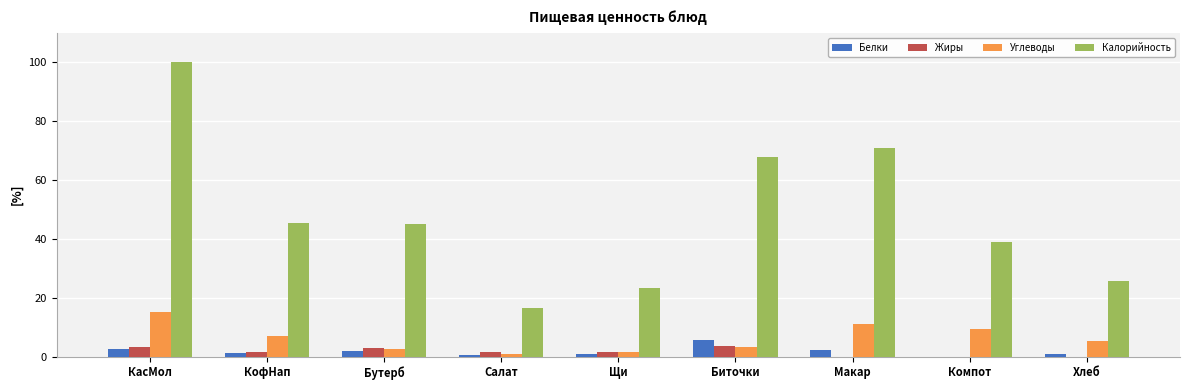

Which series has the largest total across all categories?

Калорийность